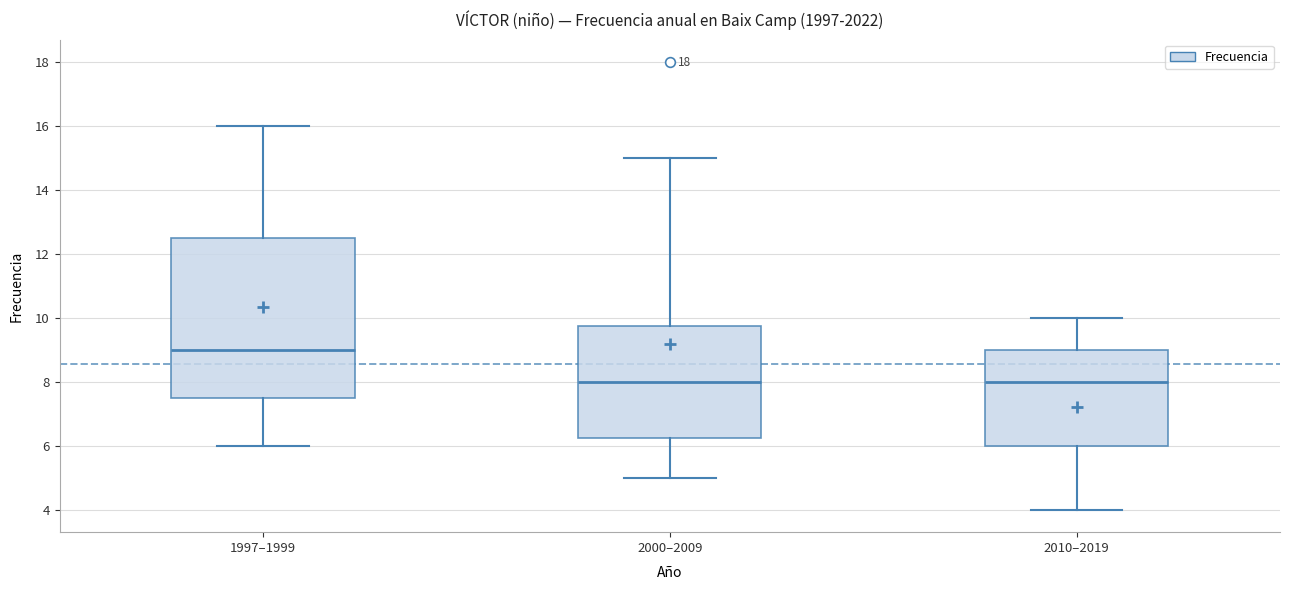

Reading left to right, transcribe this box plot: for each box, give where its median line is, the range the box spans, and where its two whiskers end, as read against the y-axis. The values are not printed on the chart, so give them approximately, as read against the axis.

1997–1999: median 9.0, box 7.6 to 12.6, whiskers 6.0 to 16.0
2000–2009: median 8.0, box 6.2 to 9.8, whiskers 5.0 to 15.0
2010–2019: median 8.0, box 6.0 to 9.0, whiskers 4.0 to 10.0